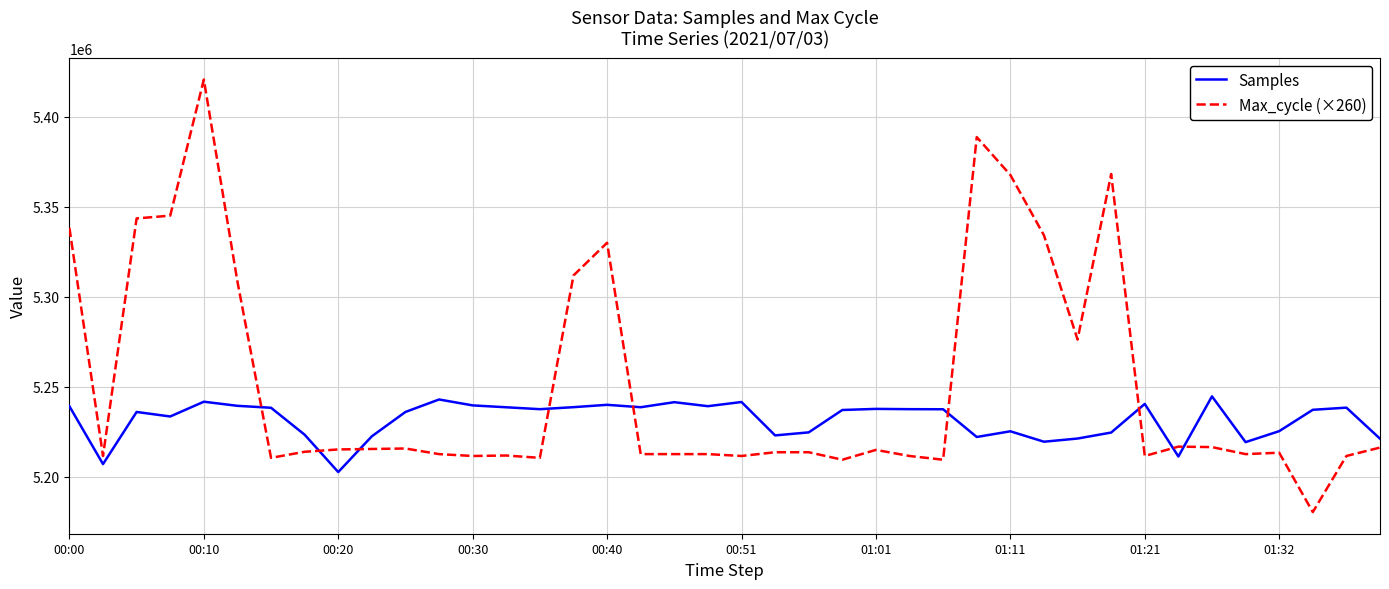

Does the chart display data point markers on the line(s)?

No